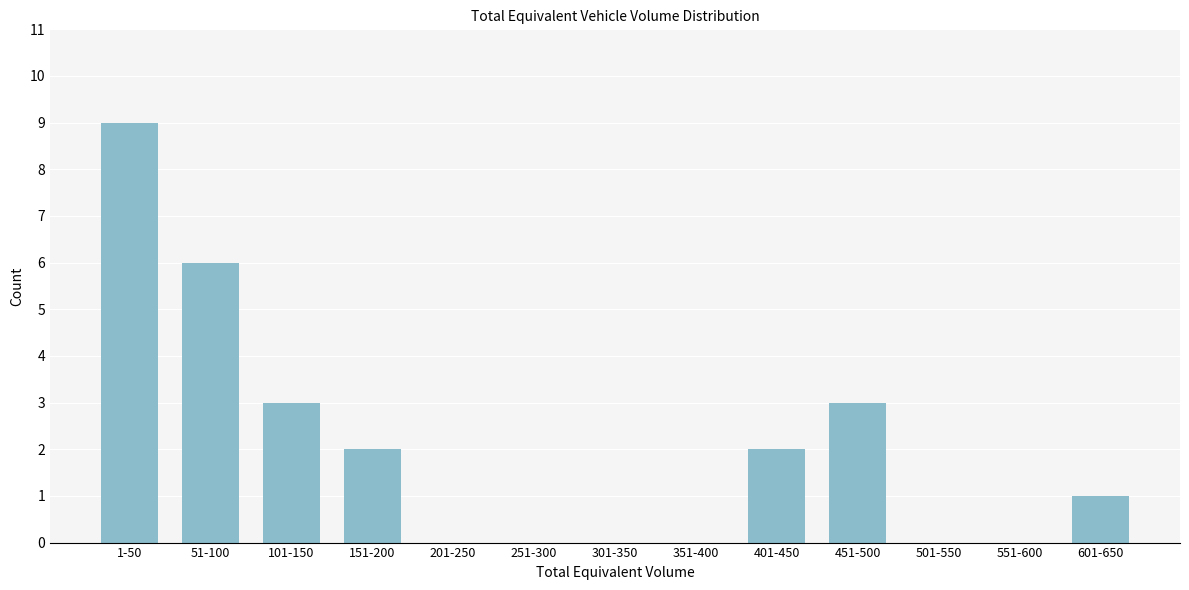

Reading left to right, transcribe all the data shown in this chart.

1-50=9	51-100=6	101-150=3	151-200=2	201-250=0	251-300=0	301-350=0	351-400=0	401-450=2	451-500=3	501-550=0	551-600=0	601-650=1